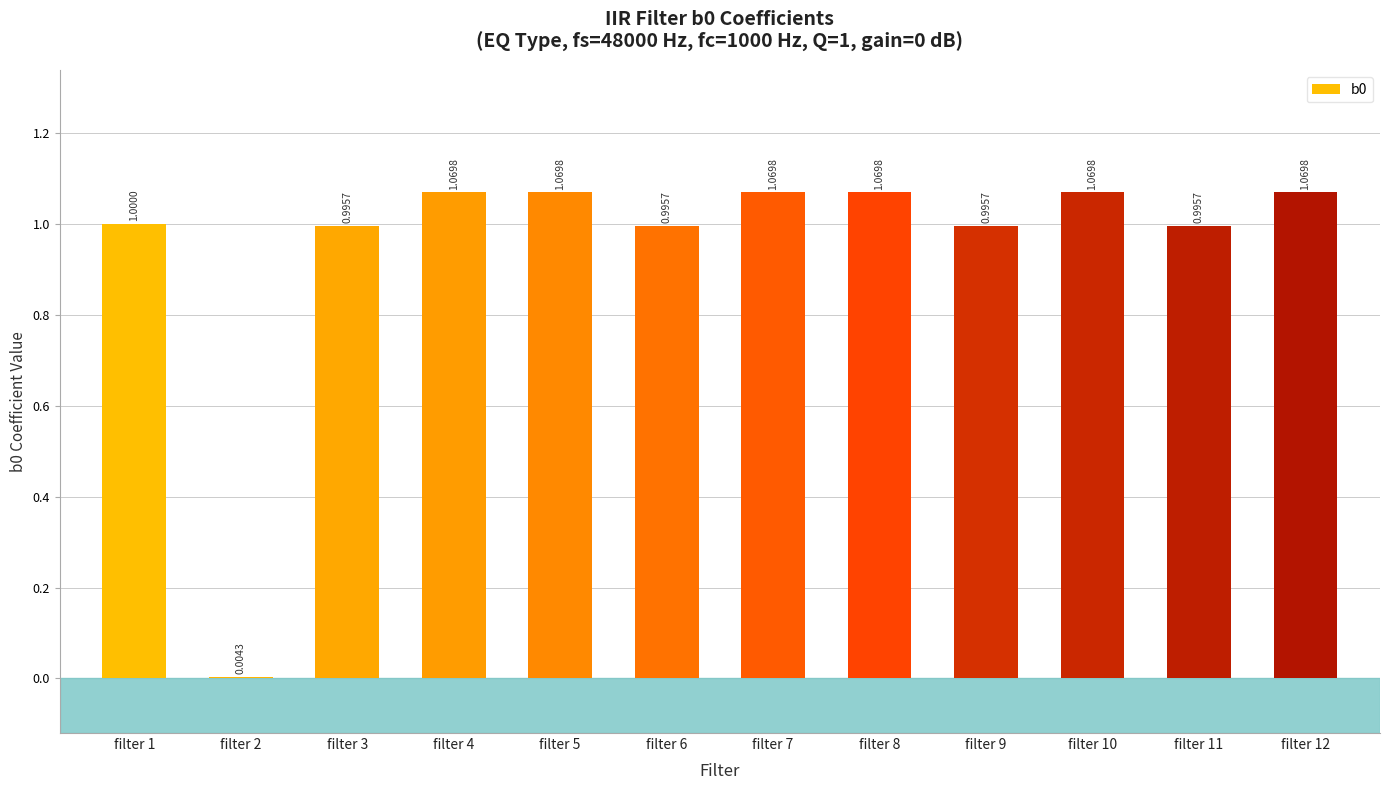

Count the number of data series in this chart.

1